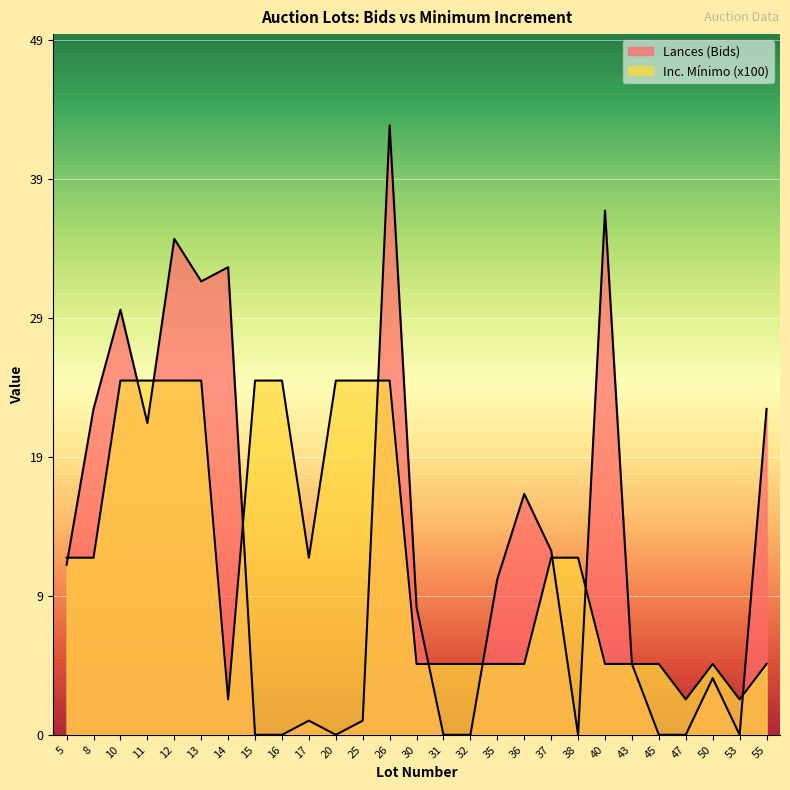

What is the value of the Inc. Mínimo (x100) point at the 22nd from the left?

5.0